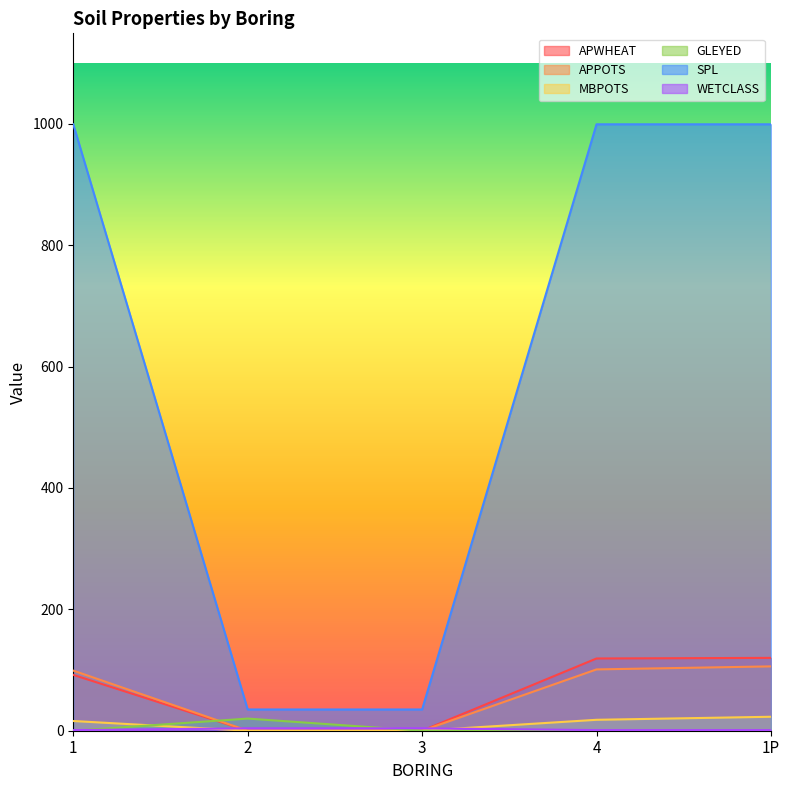

Is it true that SPL equals 35 at 2?

True